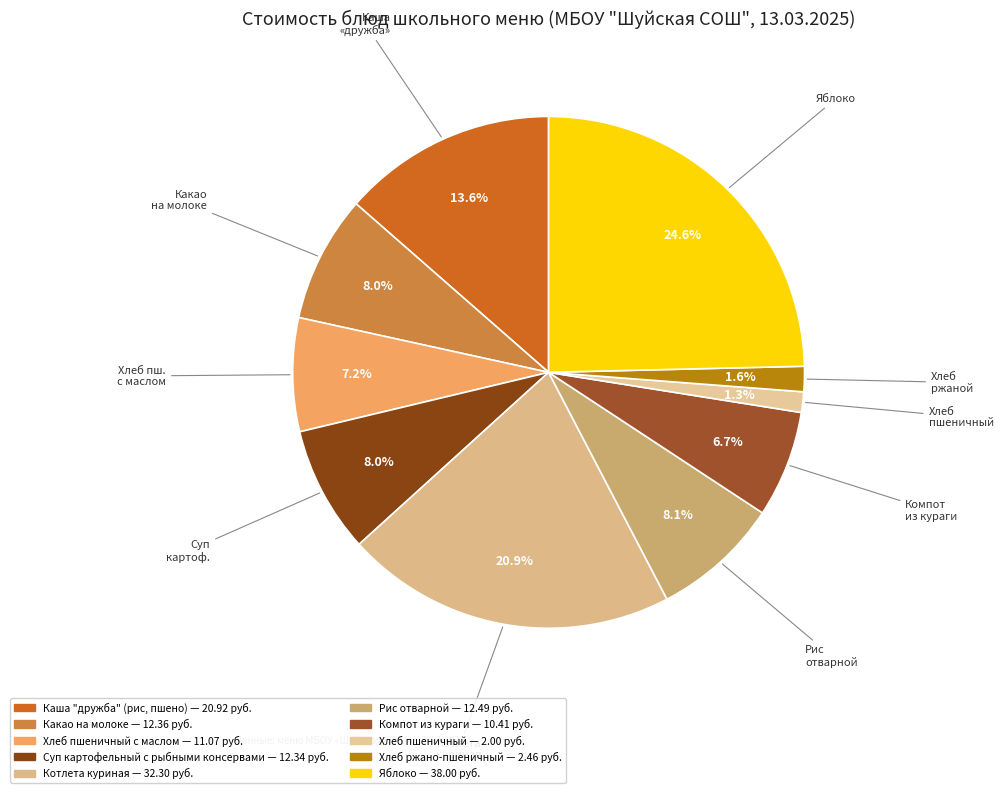

How many segments does this pie chart have?

10